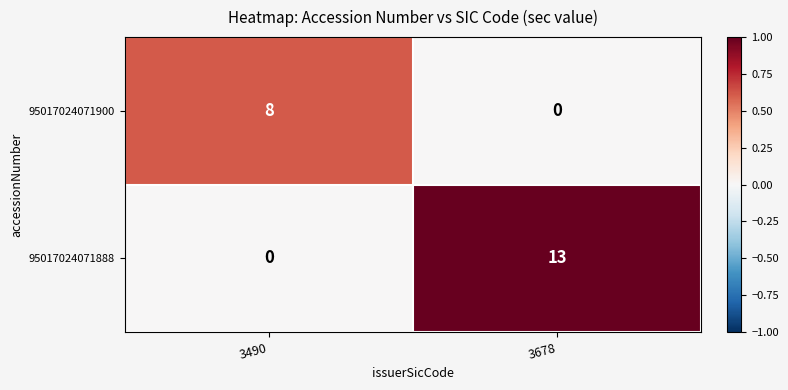

Rank the series at 3678 from highest to lowest value.

95017024071888, 95017024071900